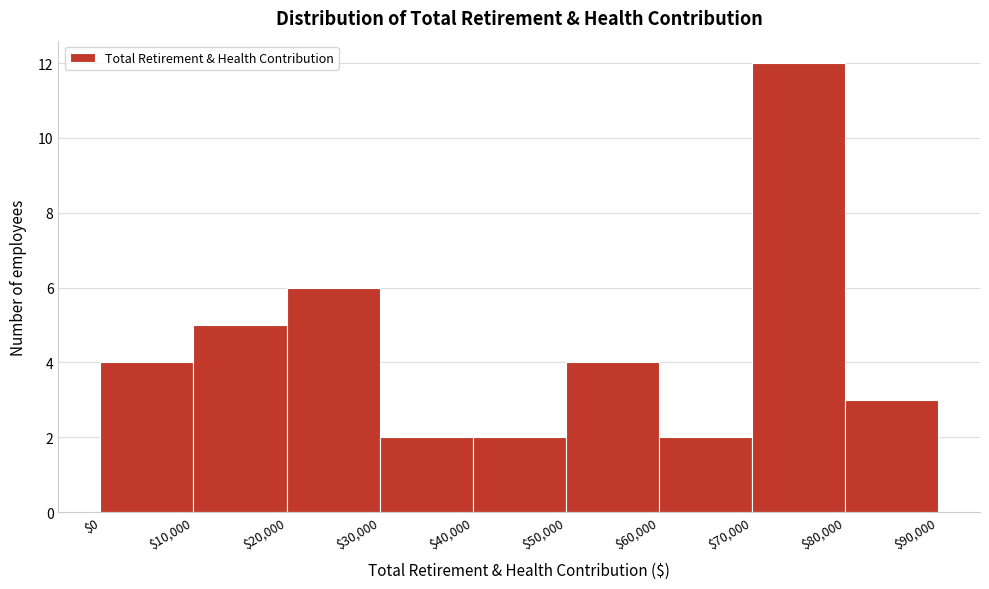

Reading left to right, list every bar in this chart as the range it spans on the x-axis followed by its height. The values are not printed on the chart, so give them approximately, as read against the axis.

$0 to $10,000: 4
$10,000 to $20,000: 5
$20,000 to $30,000: 6
$30,000 to $40,000: 2
$40,000 to $50,000: 2
$50,000 to $60,000: 4
$60,000 to $70,000: 2
$70,000 to $80,000: 12
$80,000 to $90,000: 3